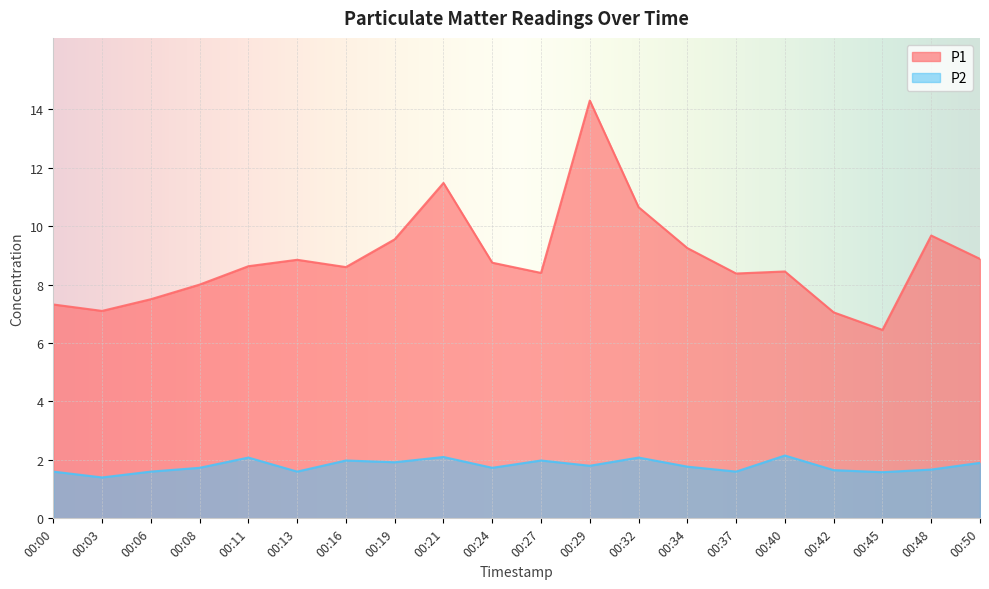

List the labels in order of P2 value, smallest first.

00:03, 00:45, 00:00, 00:06, 00:13, 00:37, 00:42, 00:48, 00:08, 00:24, 00:34, 00:29, 00:50, 00:19, 00:16, 00:27, 00:11, 00:32, 00:21, 00:40